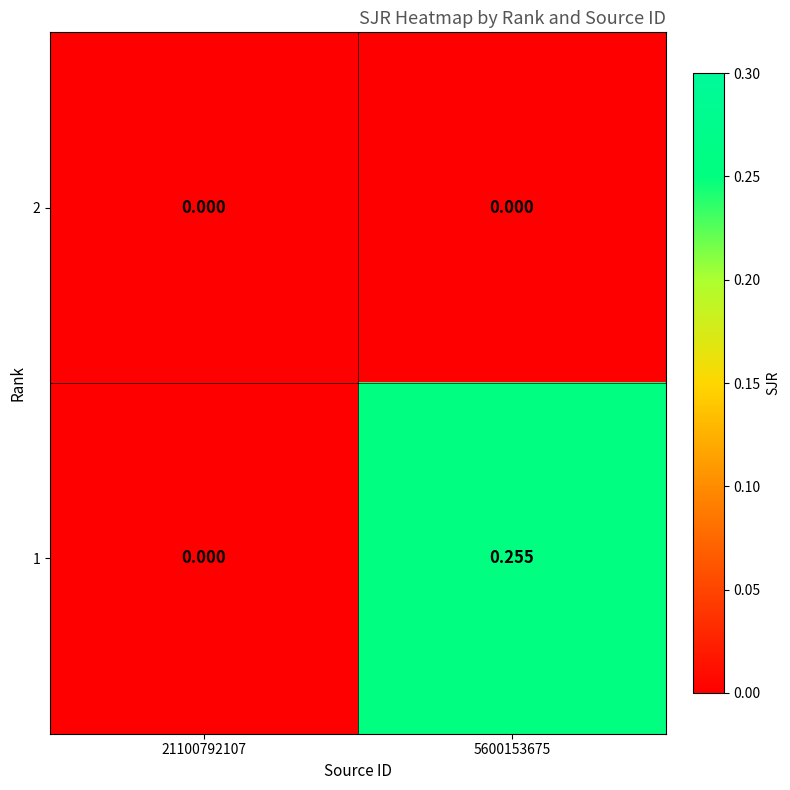

Is the value of 1 at 5600153675 greater than the value of 2 at 21100792107?

Yes